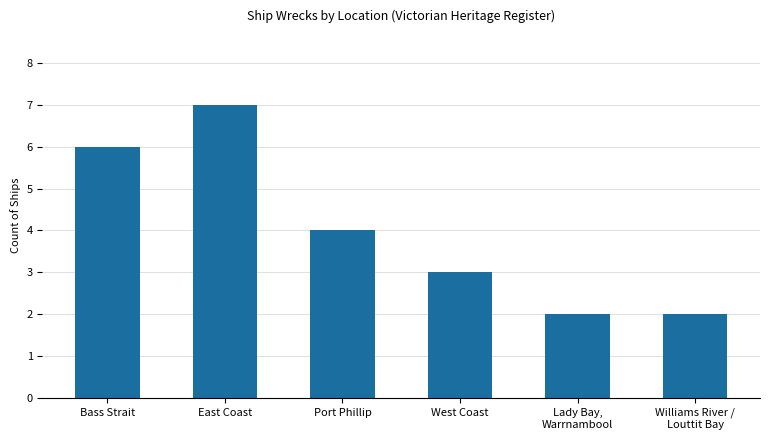

Does the chart contain any negative values?

No